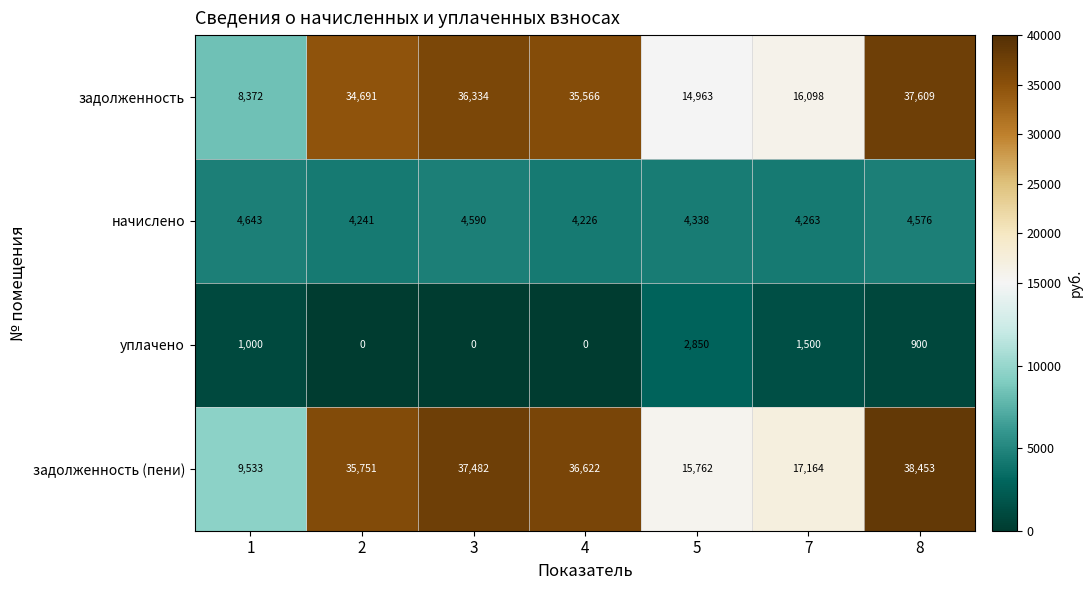

What is the total value across all series at 7?

39025